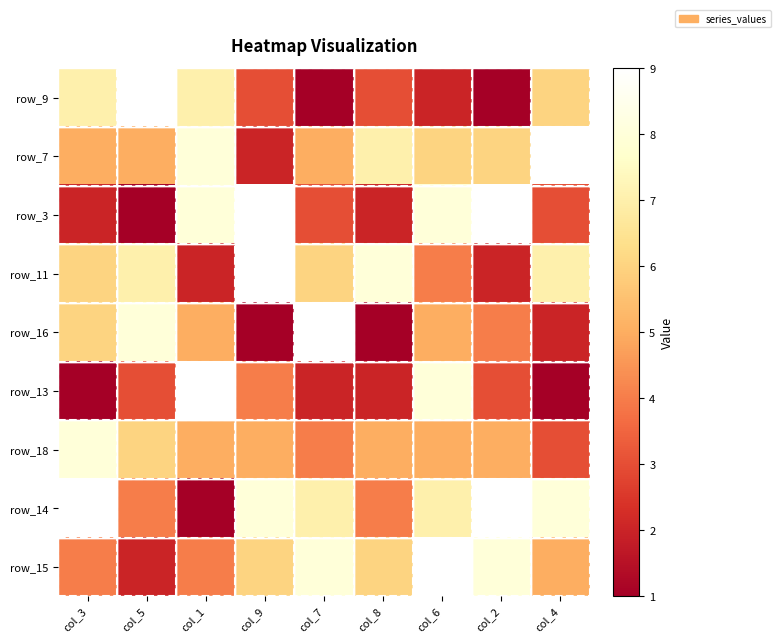

At which category is the sum across all series the highest?

col_6